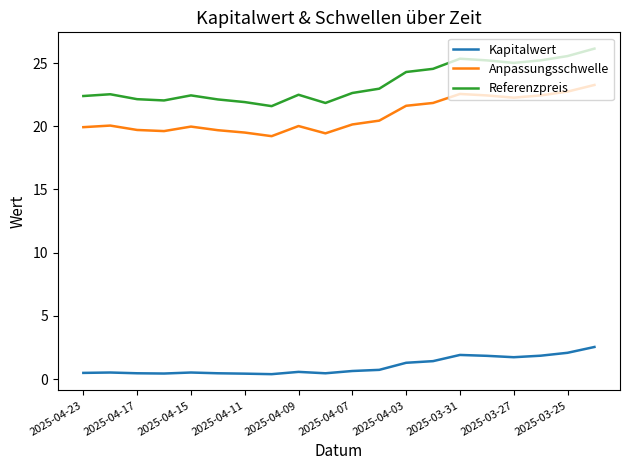

True or false: Kapitalwert and Anpassungsschwelle cross at least once.

False